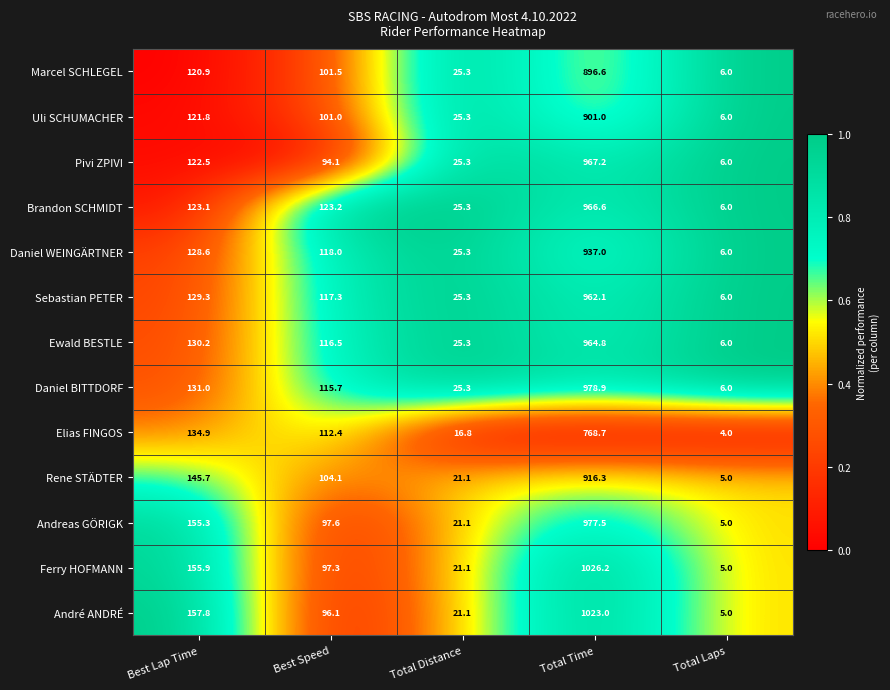

True or false: André ANDRÉ has a value of 157.8 at Best Lap Time.

True